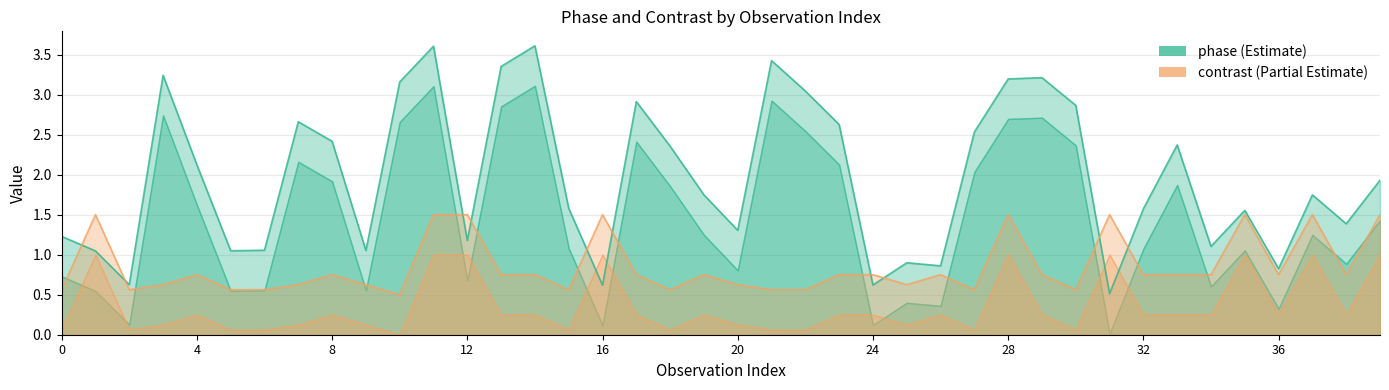

Does the chart have visible grid lines?

Yes